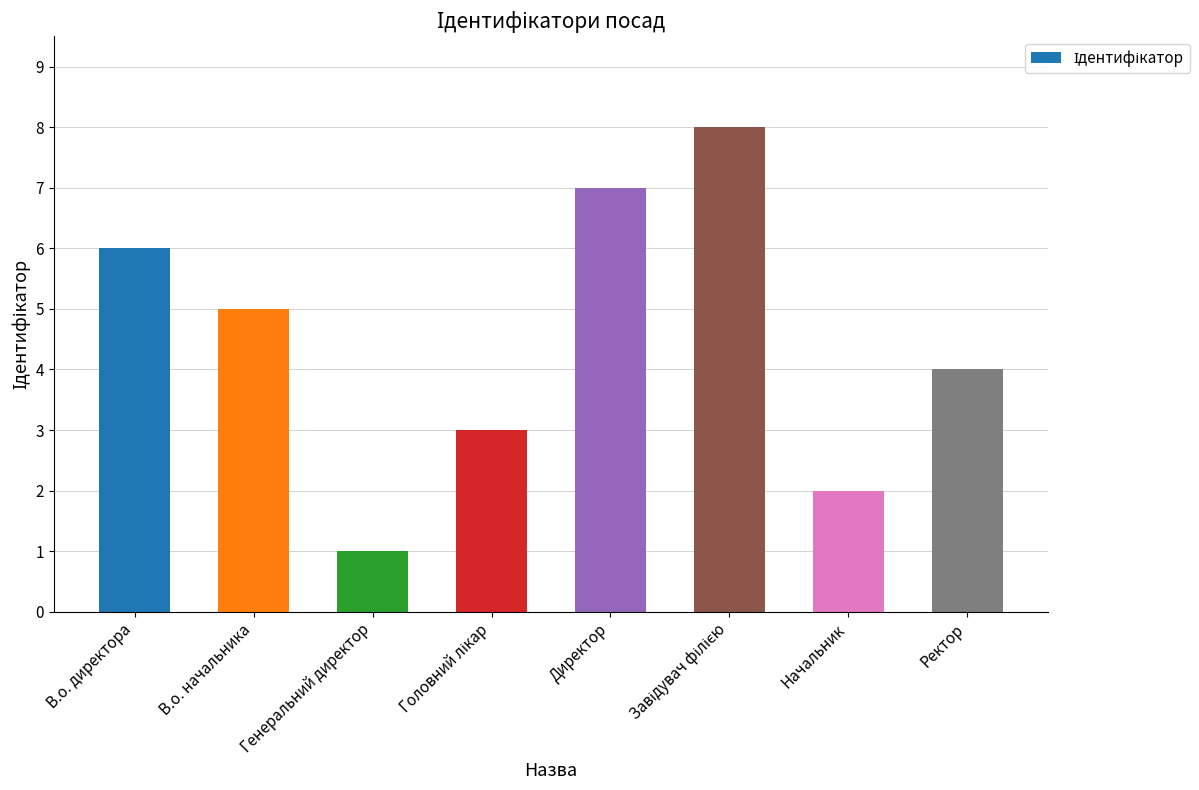

Does the chart contain any negative values?

No